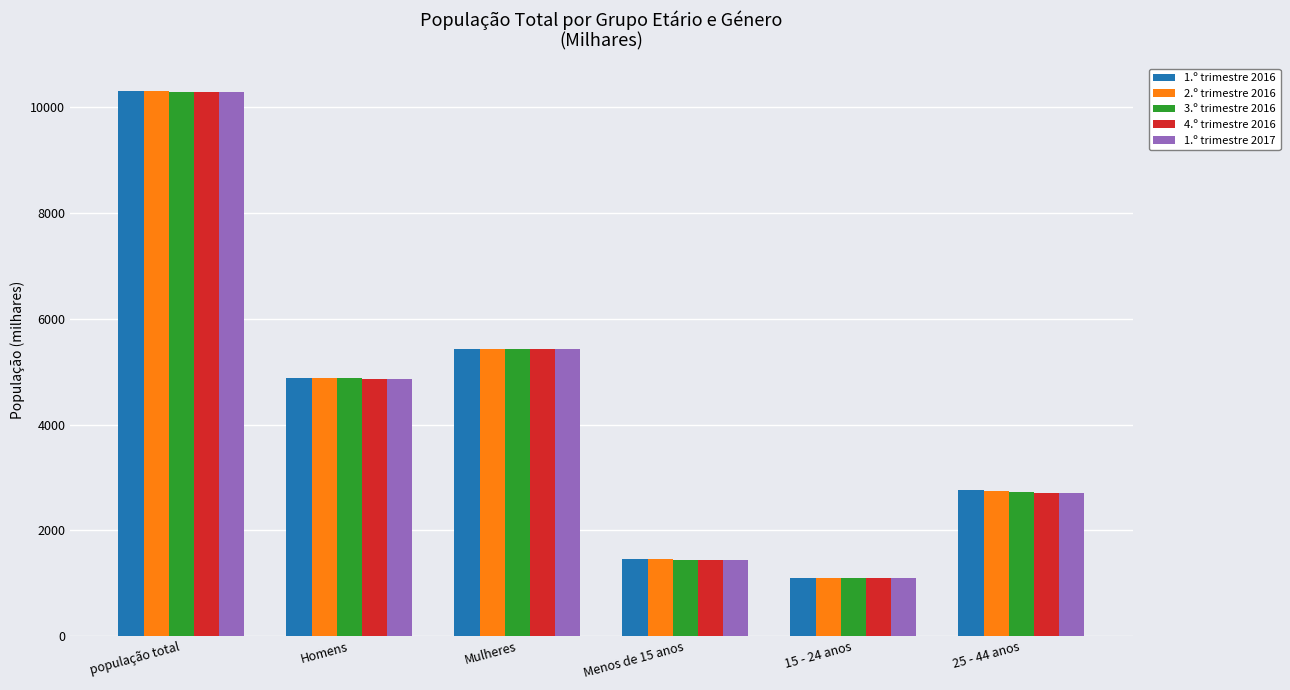

What is the greatest value displayed?

10318.8